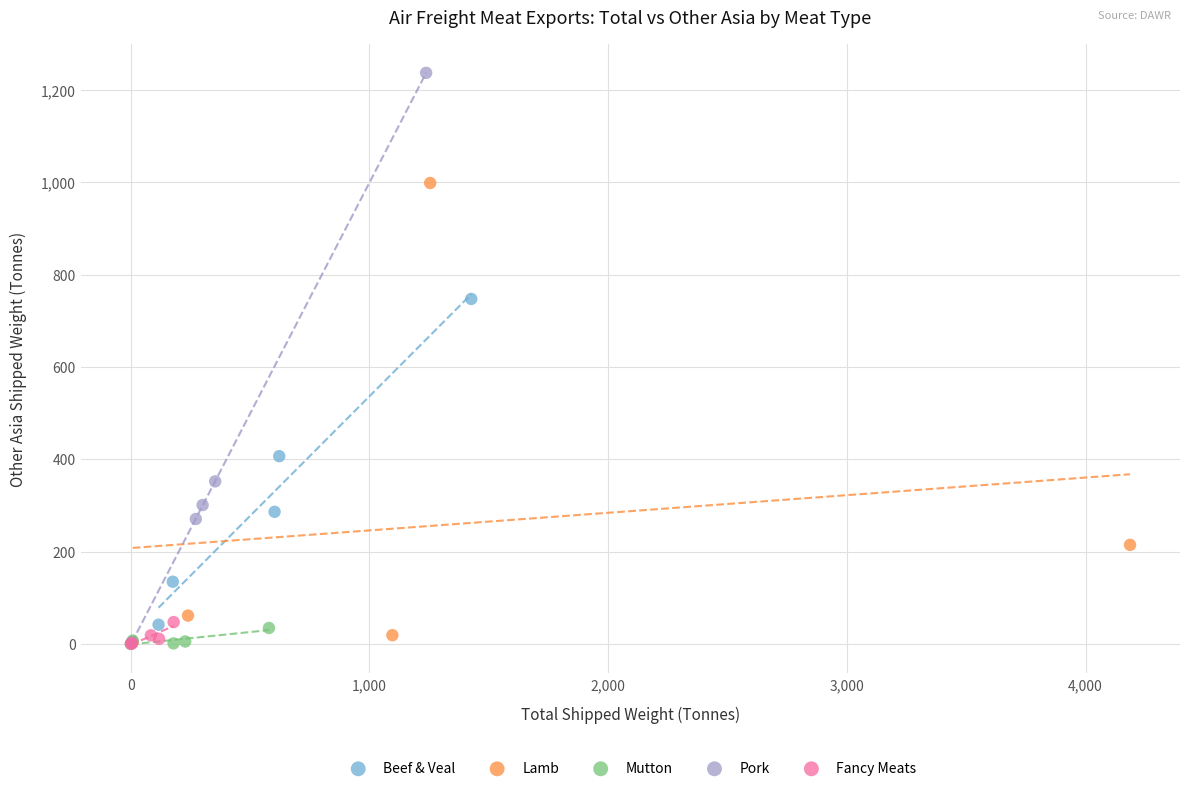

Which series has the largest Y range (max minus min)?

Pork